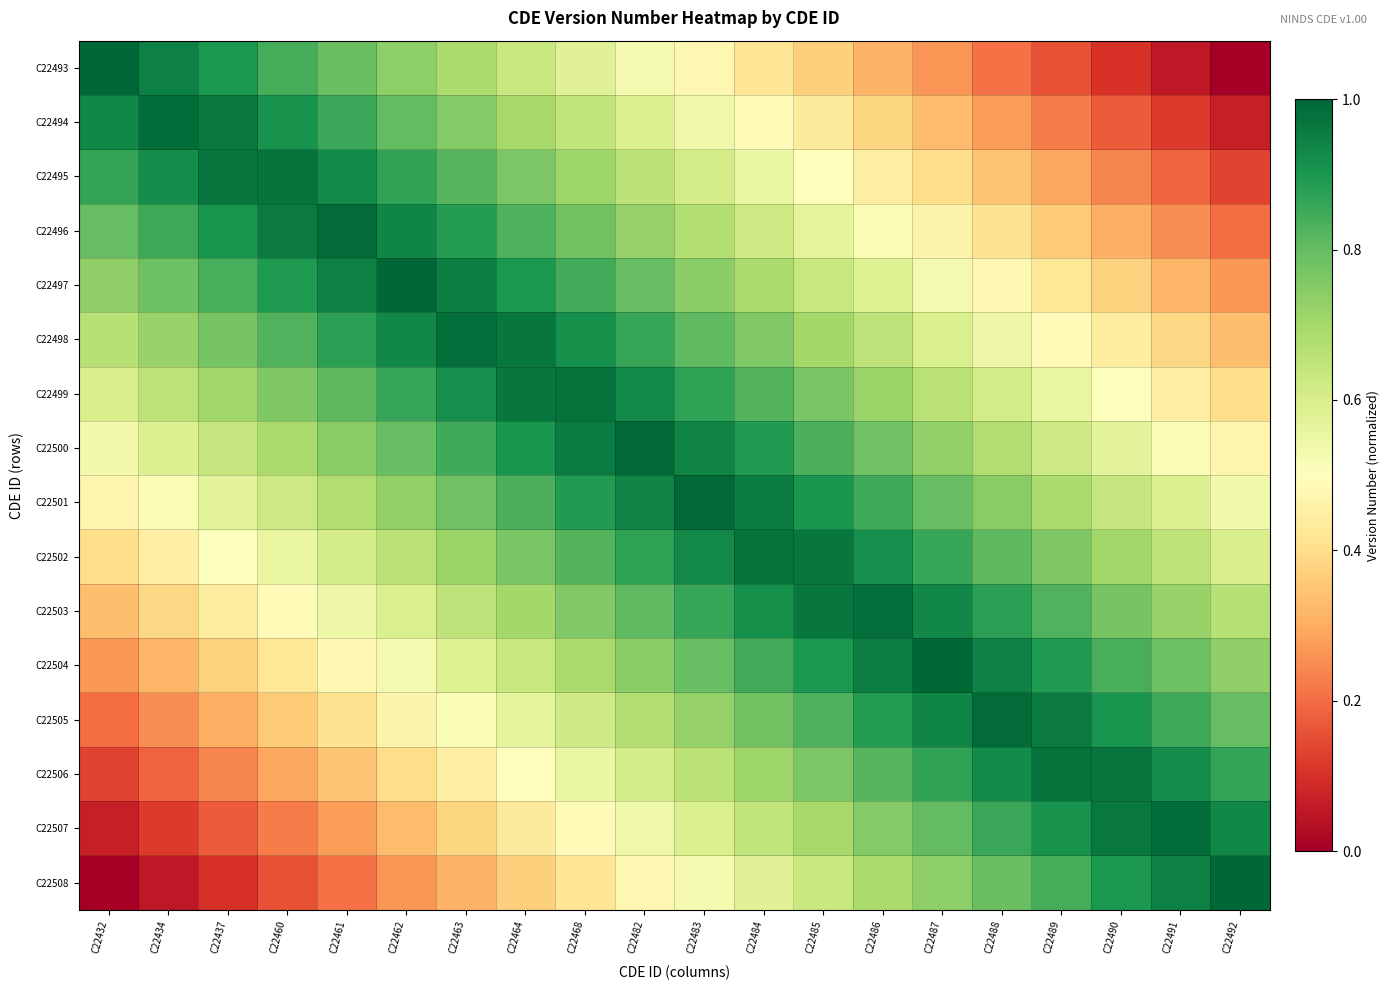

At which category is the sum across all series the highest?

C22482